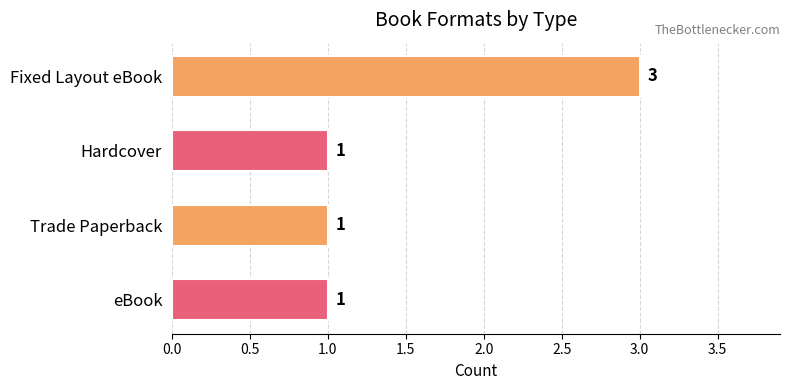

Is it true that the value at eBook is 0?

False